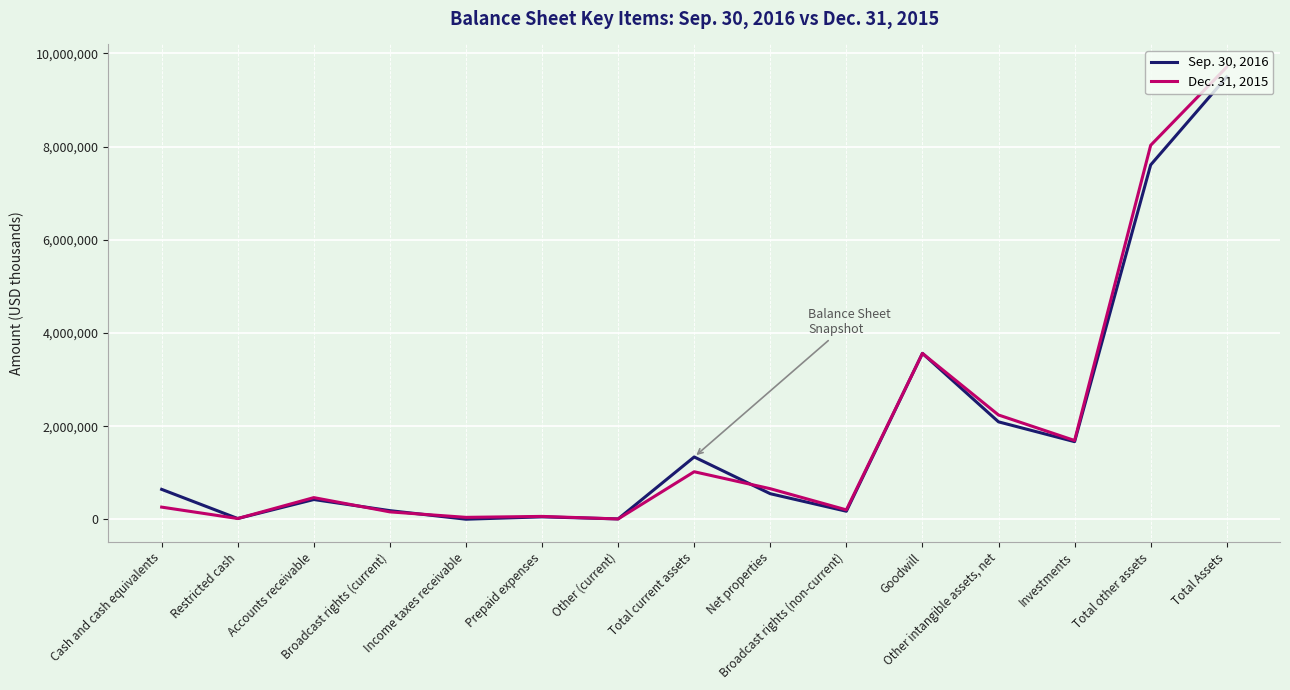

Rank the series by their maximum value, from highest to lowest.

Dec. 31, 2015, Sep. 30, 2016